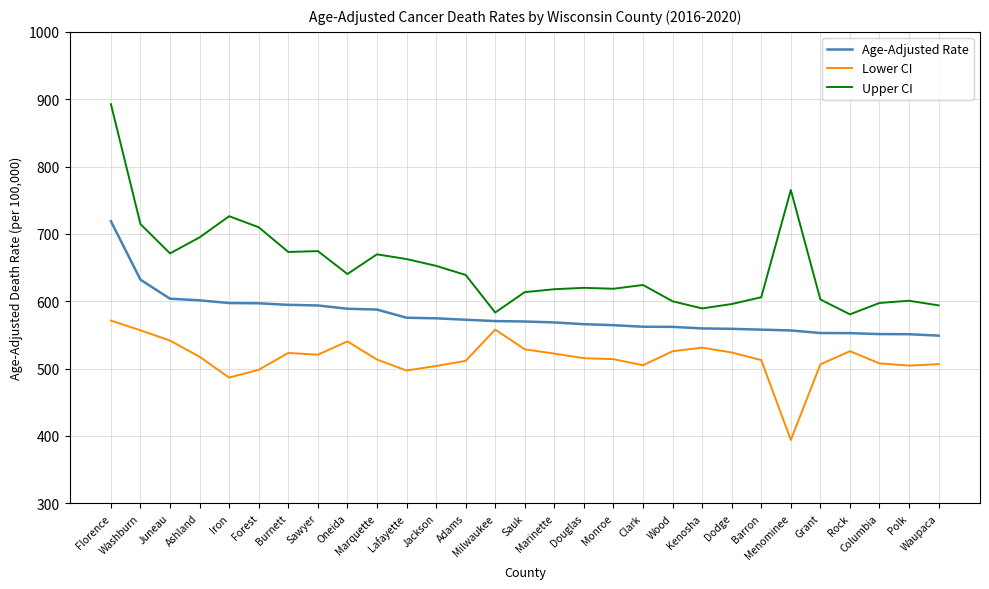

Which category has the lowest value across all series?

Menominee